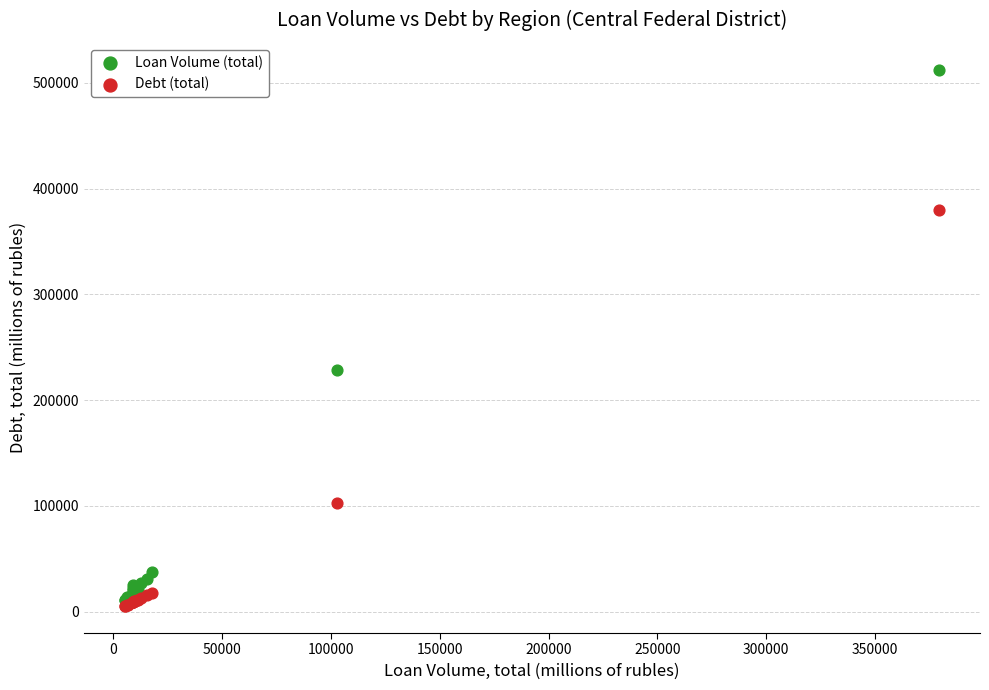

In the Loan Volume (total) series, what Y value is closest to 261494?

228784.0